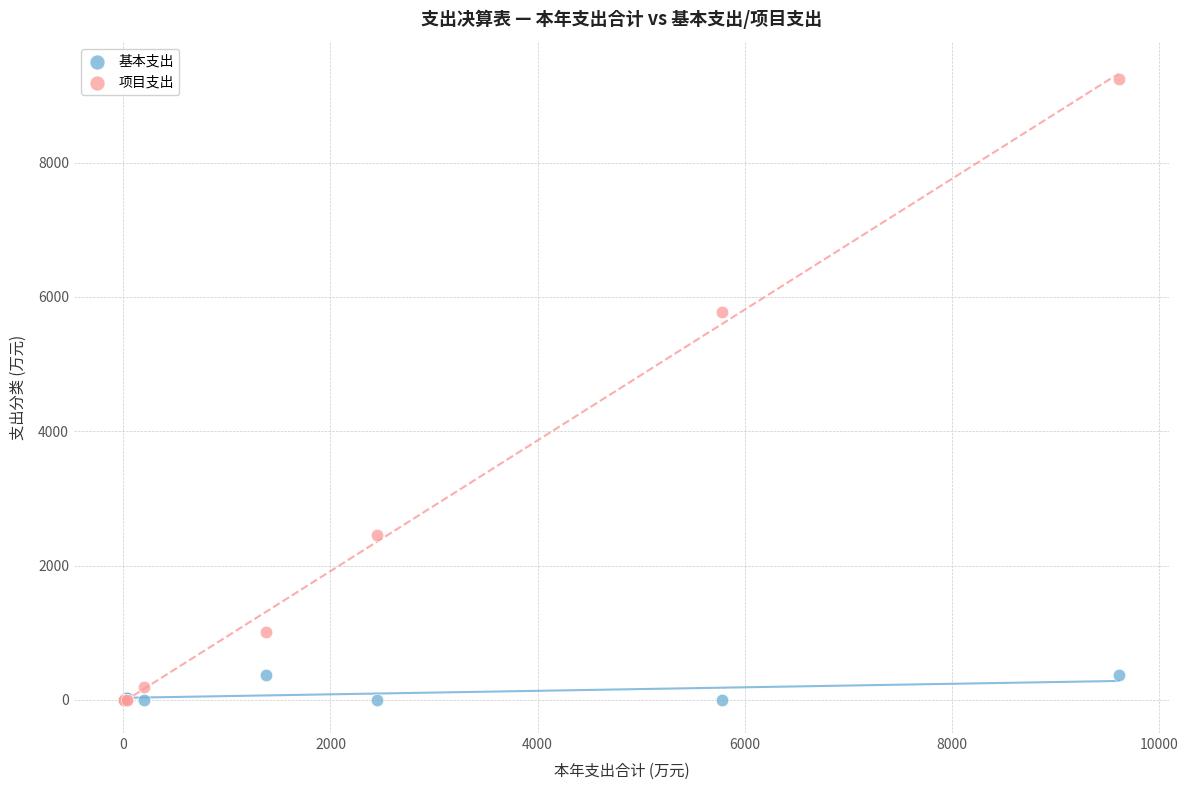

Across all series, what Y value is closest to 4619?

5777.4